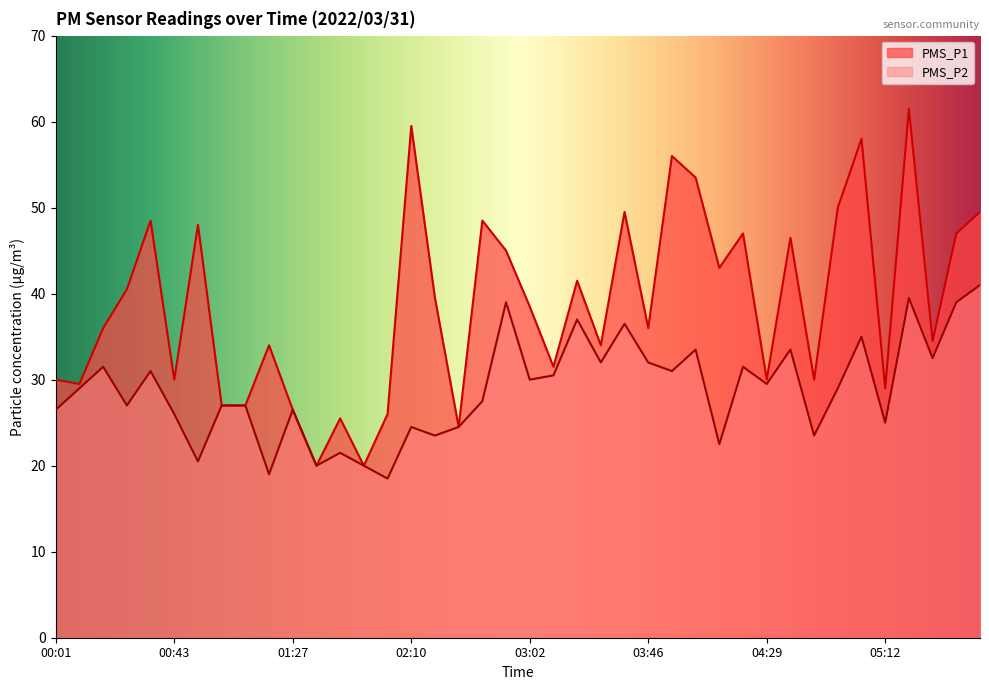

Which has a higher value, 02:44 or 00:09?

02:44